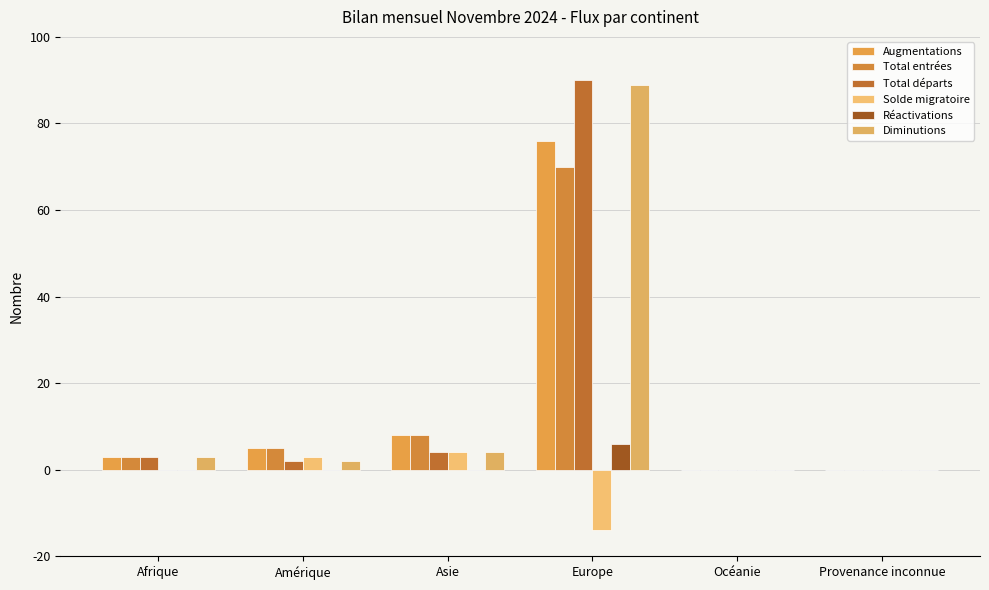

Reading right to left, extract all data points from this chart.

Augmentations: 0	0	76	8	5	3
Total entrées: 0	0	70	8	5	3
Total départs: 0	0	90	4	2	3
Solde migratoire: 0	0	-14	4	3	0
Réactivations: 0	0	6	0	0	0
Diminutions: 0	0	89	4	2	3